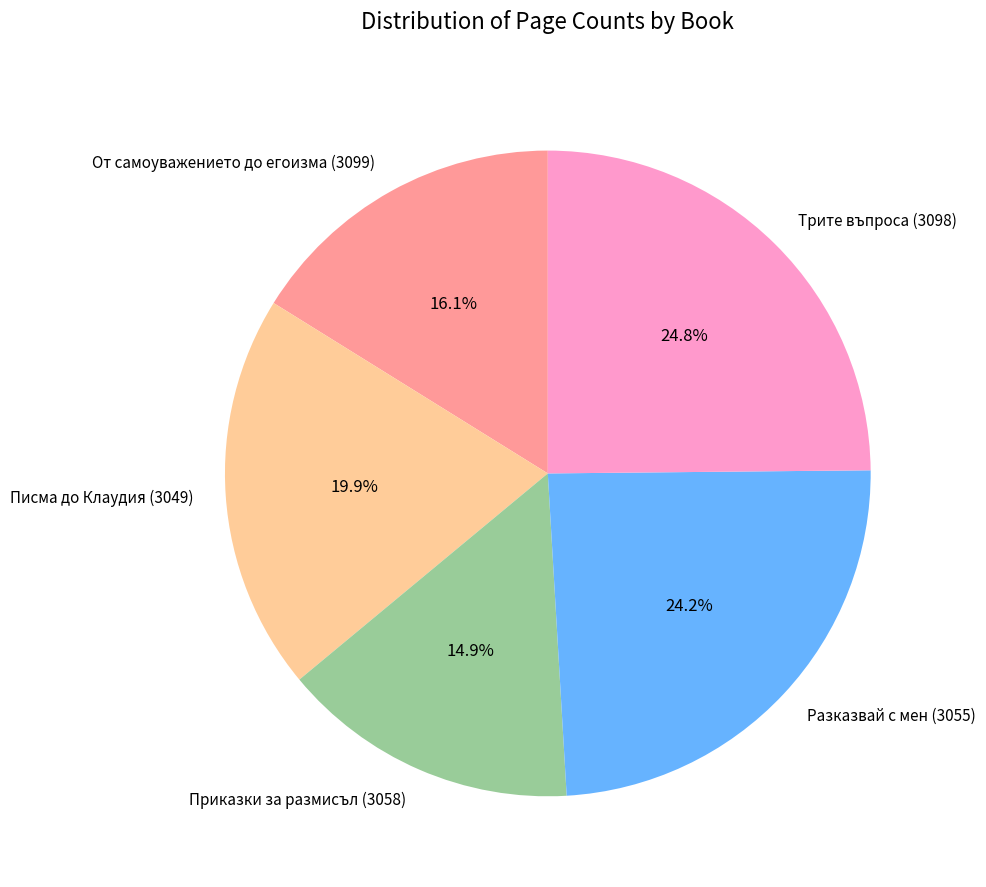

What is the largest slice in the pie chart?

Трите въпроса (3098)